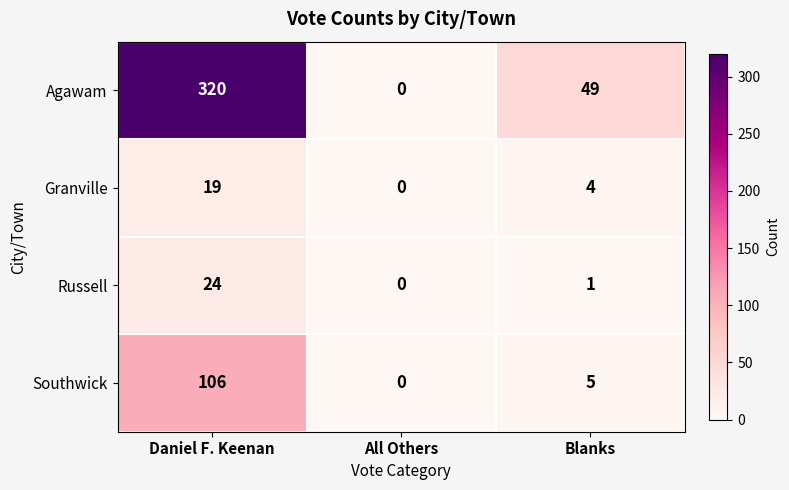

What is the total value across all series at Blanks?

59